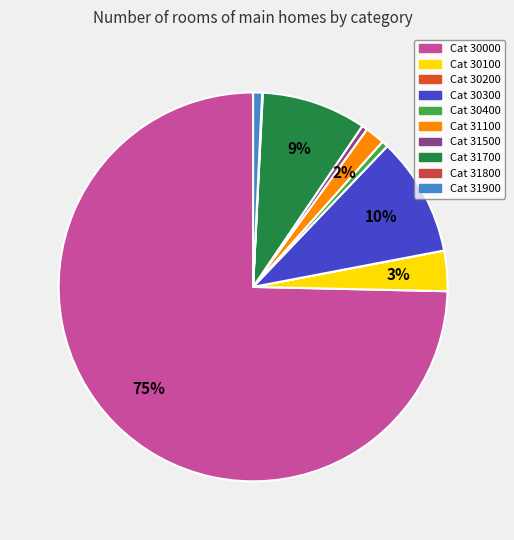

Does any single category account for the majority?

Yes